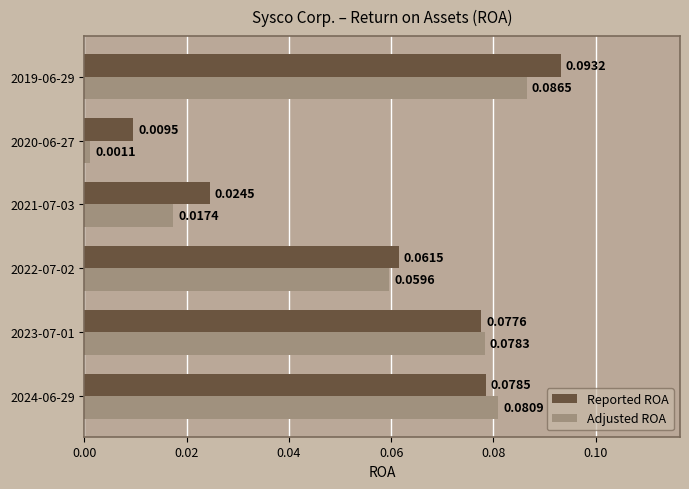

At which category is the sum across all series the highest?

2019-06-29